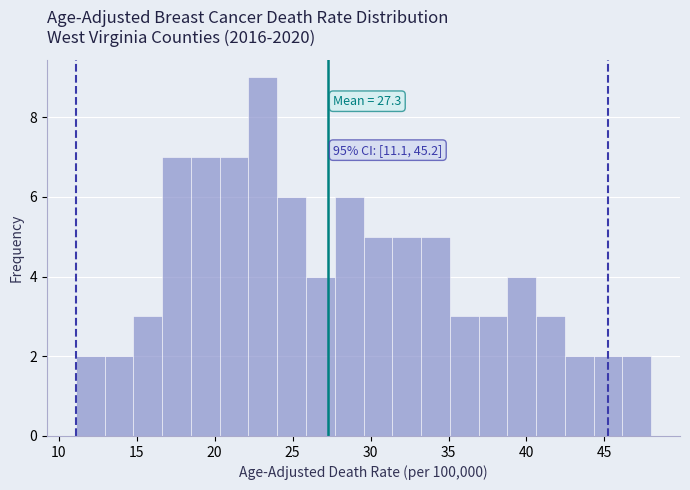

Read against the x-axis, roughly where is the centre of the tallest bar?

23.0